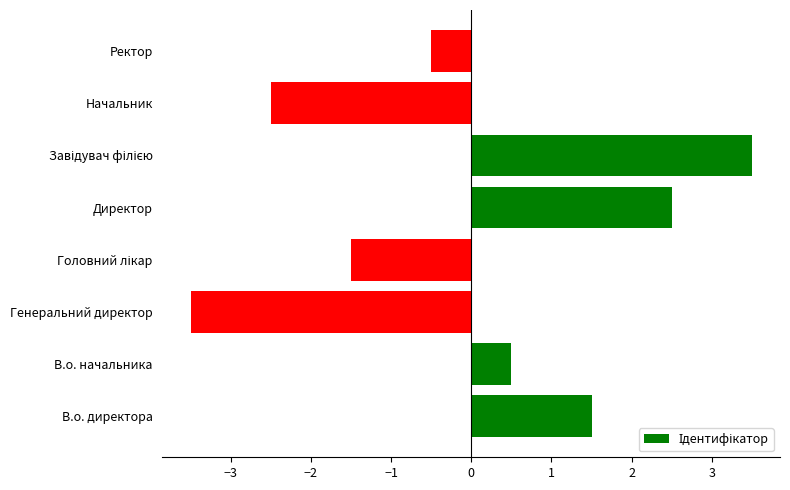

What is the smallest value displayed?

-3.5